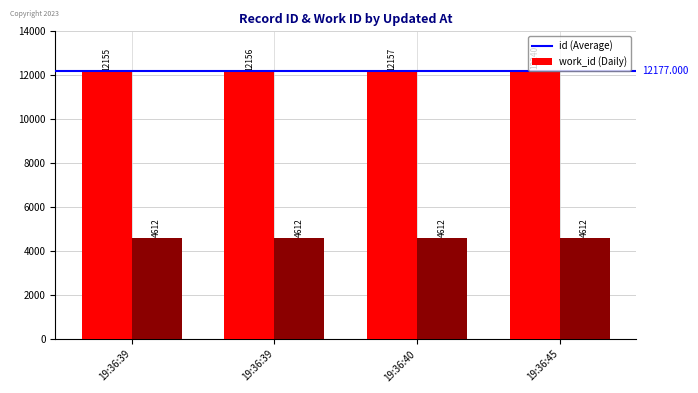

How many bars are there in each group?

2